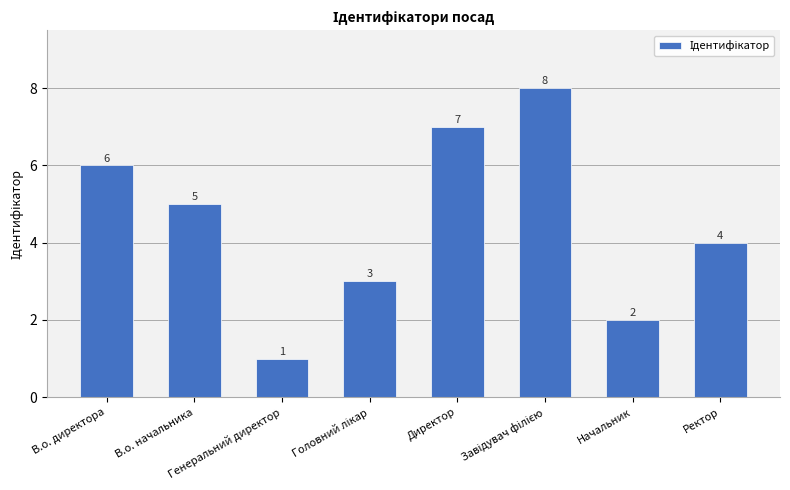

How many values are between 3 and 7?

5